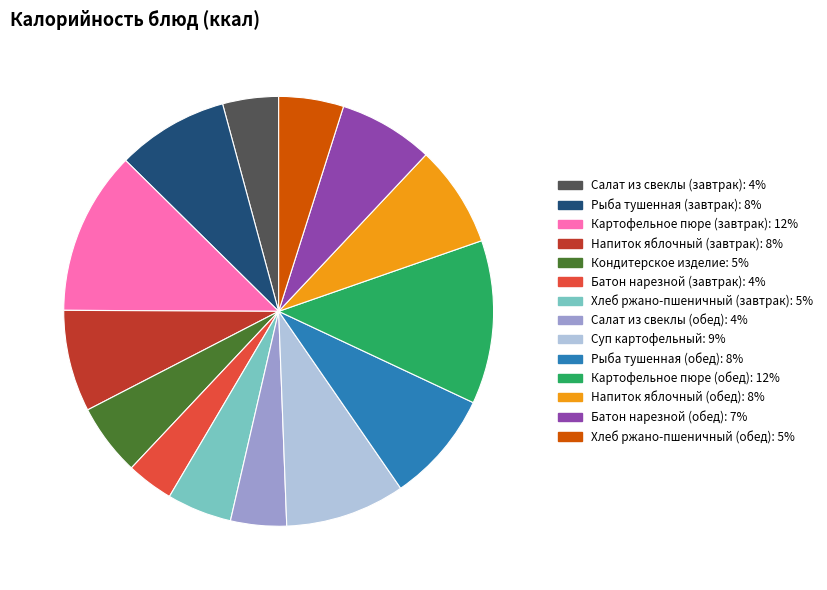

Between Кондитерское изделие and Суп картофельный, which is larger?

Суп картофельный